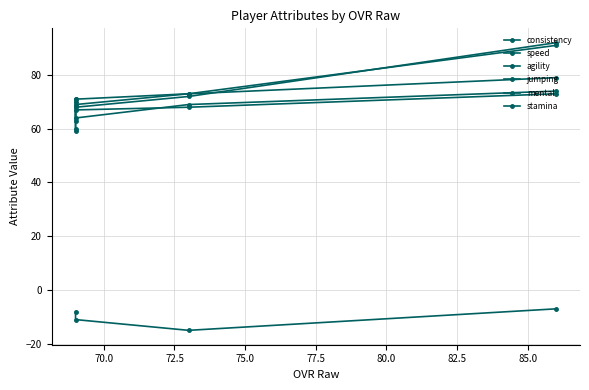

Count the mental values in the range 69 to 91.

3